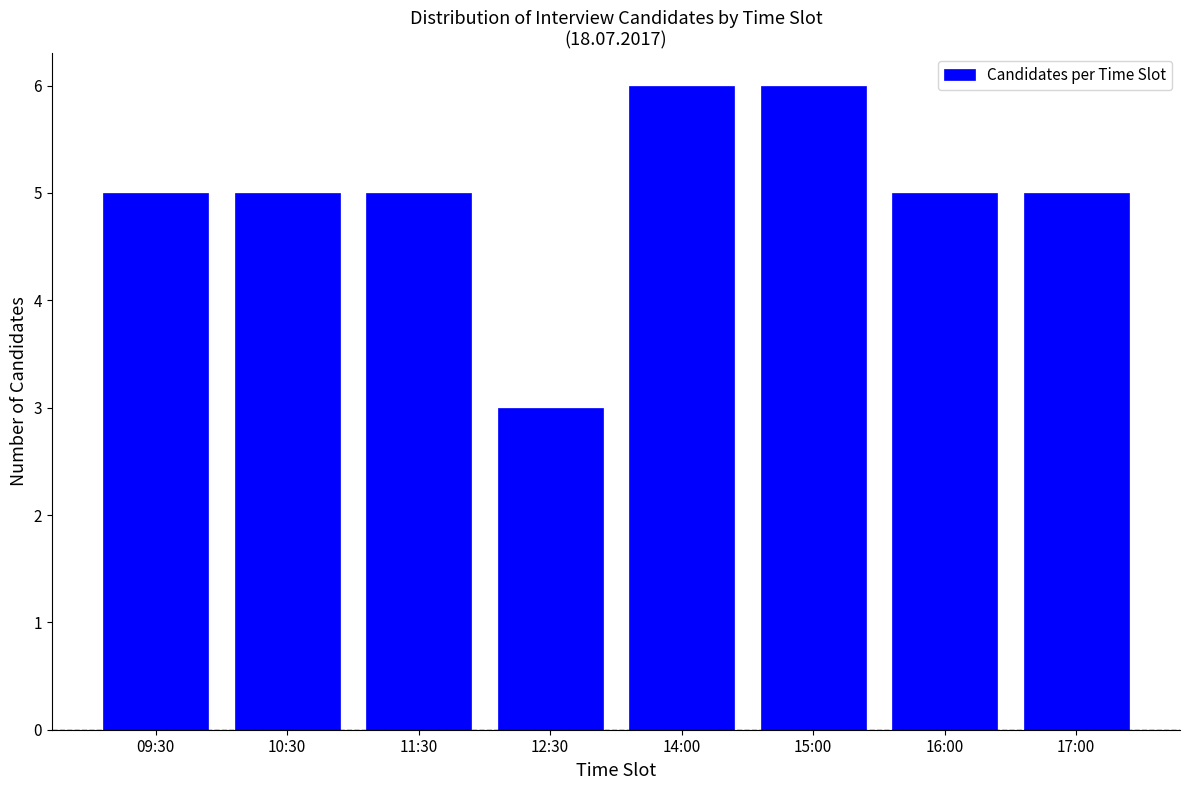

Reading left to right, transcribe all the data shown in this chart.

09:30=5	10:30=5	11:30=5	12:30=3	14:00=6	15:00=6	16:00=5	17:00=5